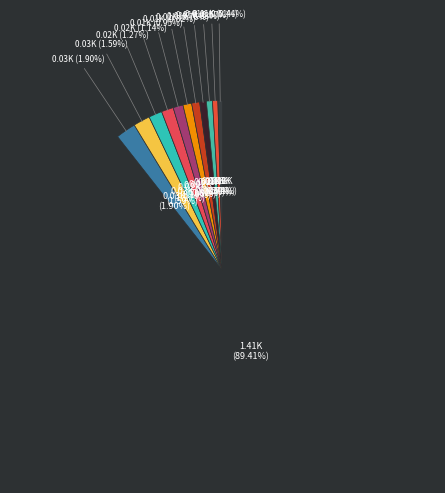

What is the total percentage of 4 and 6?

7.7%